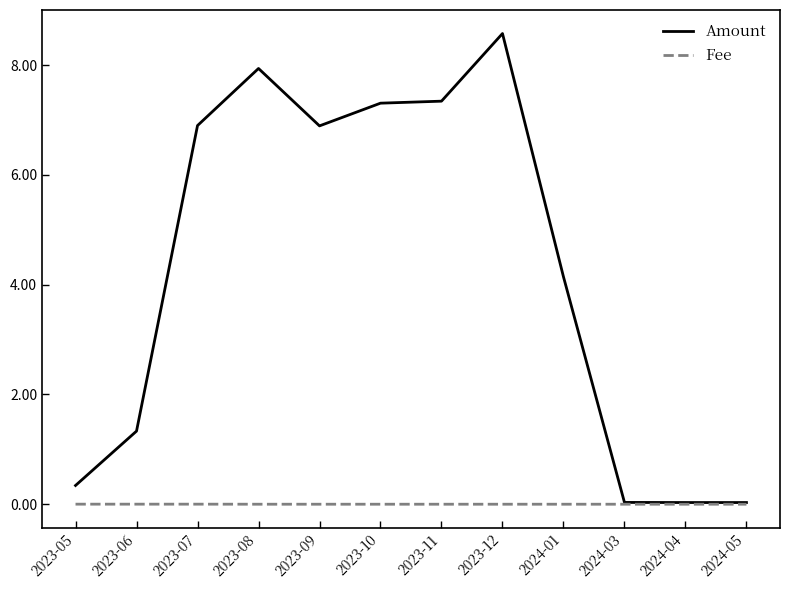

Which series changed the most between 2023-09 and 2023-10?

Amount